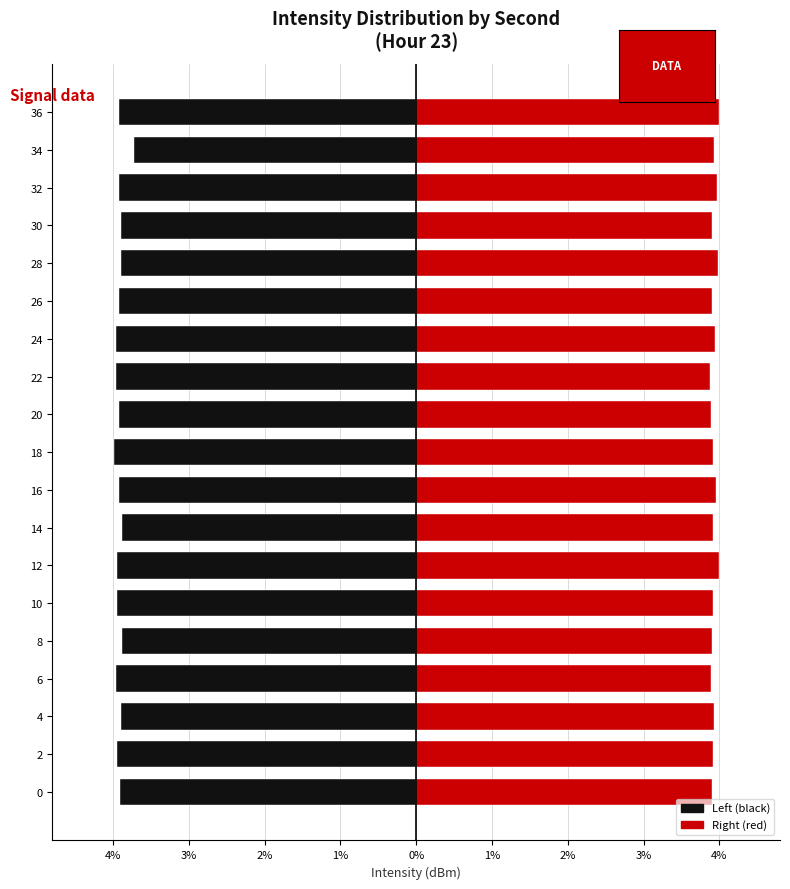

What is the difference between the maximum and second lowest values in the Right (red) series?

0.1